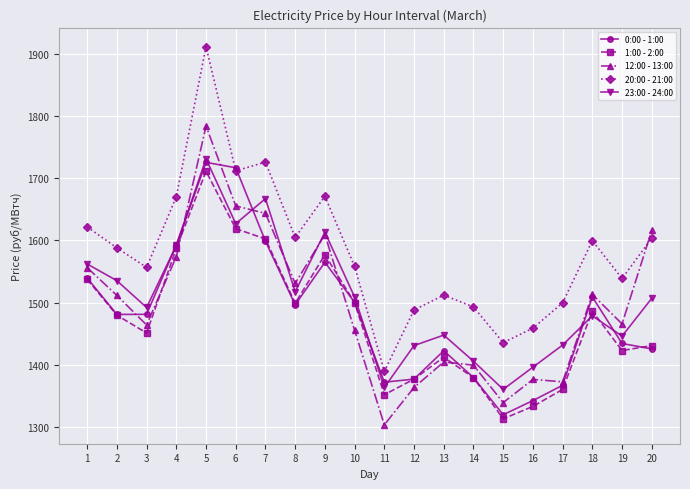

True or false: 20:00 - 21:00 and 1:00 - 2:00 intersect in this chart.

False